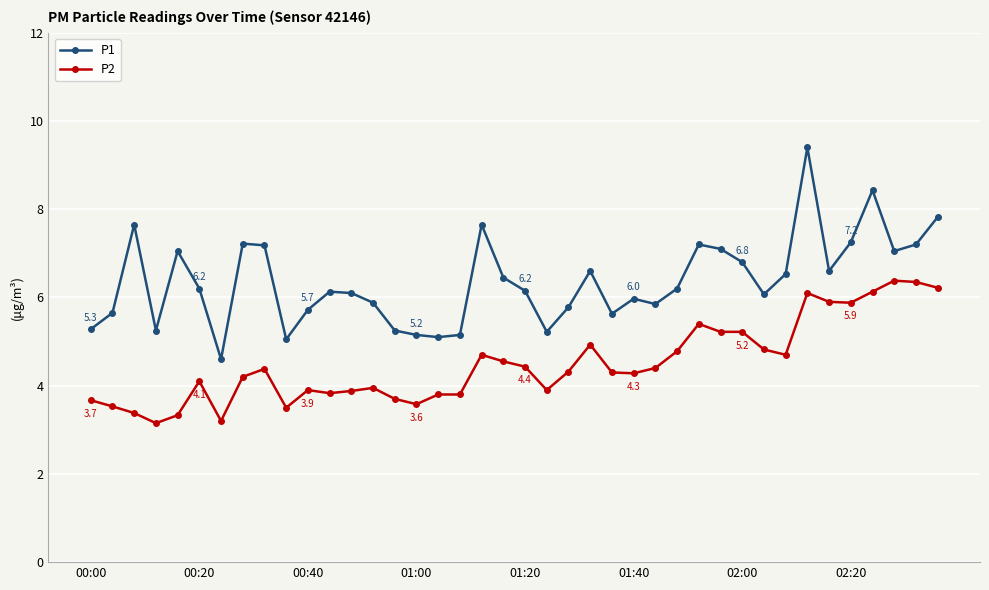

What is the maximum value for P1?

9.4